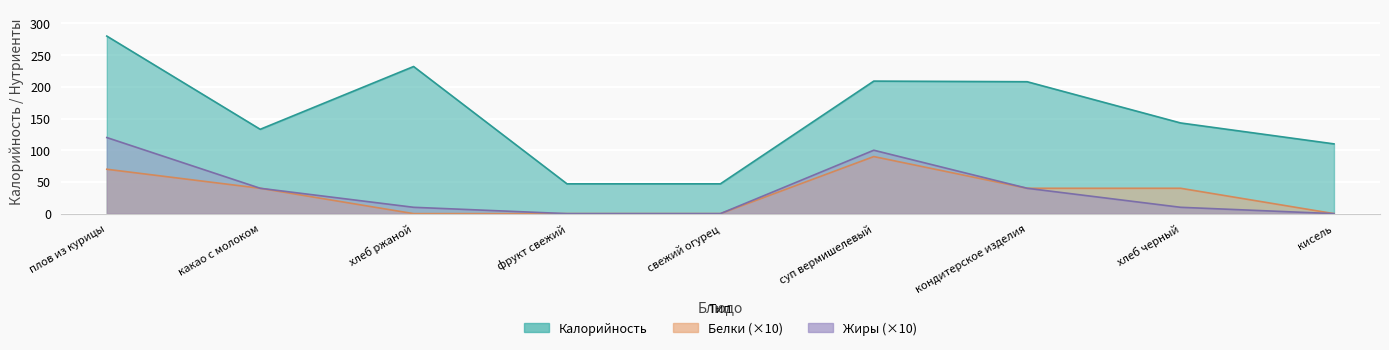

True or false: Жиры has a value of 40 at кондитерское изделия.

True